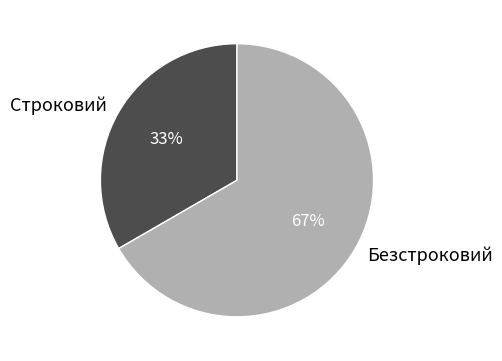

Does any single category account for the majority?

Yes